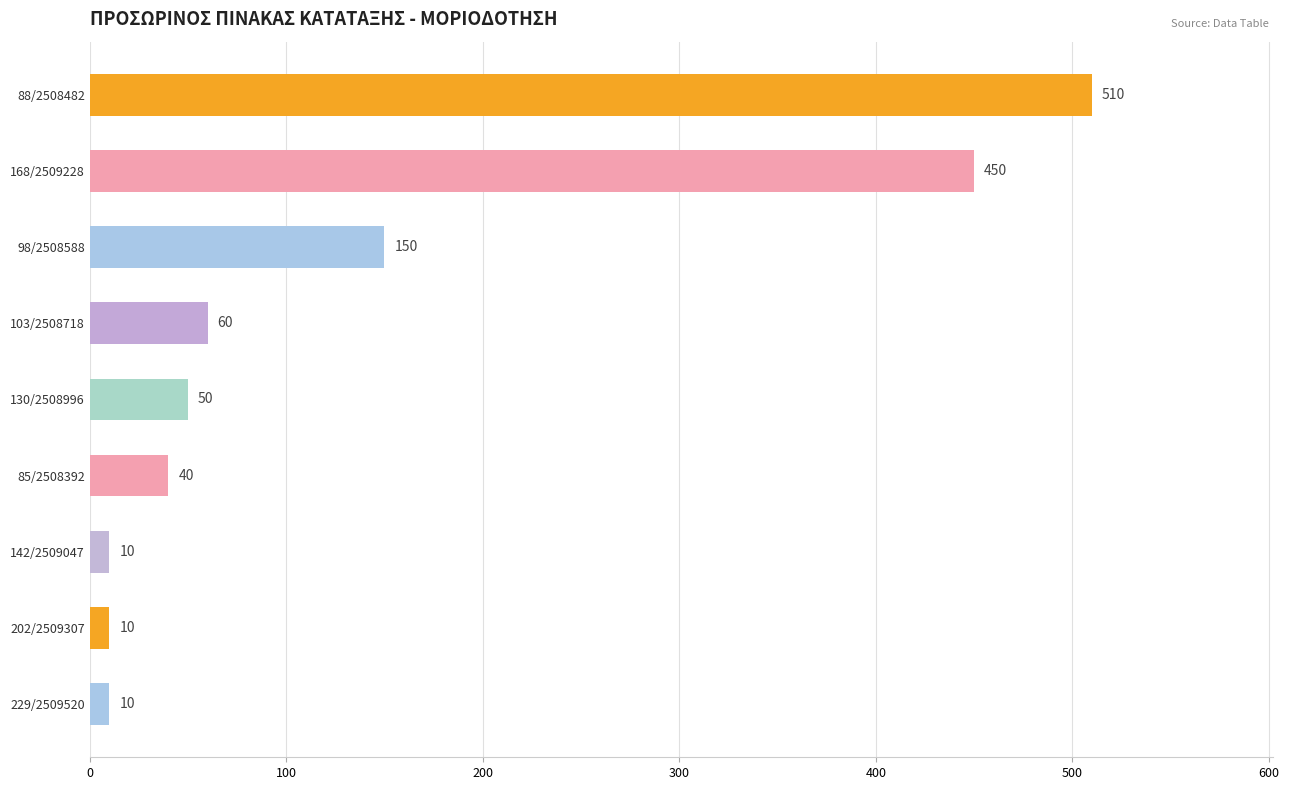

What is the label of the 6th bar from the top?

85/2508392